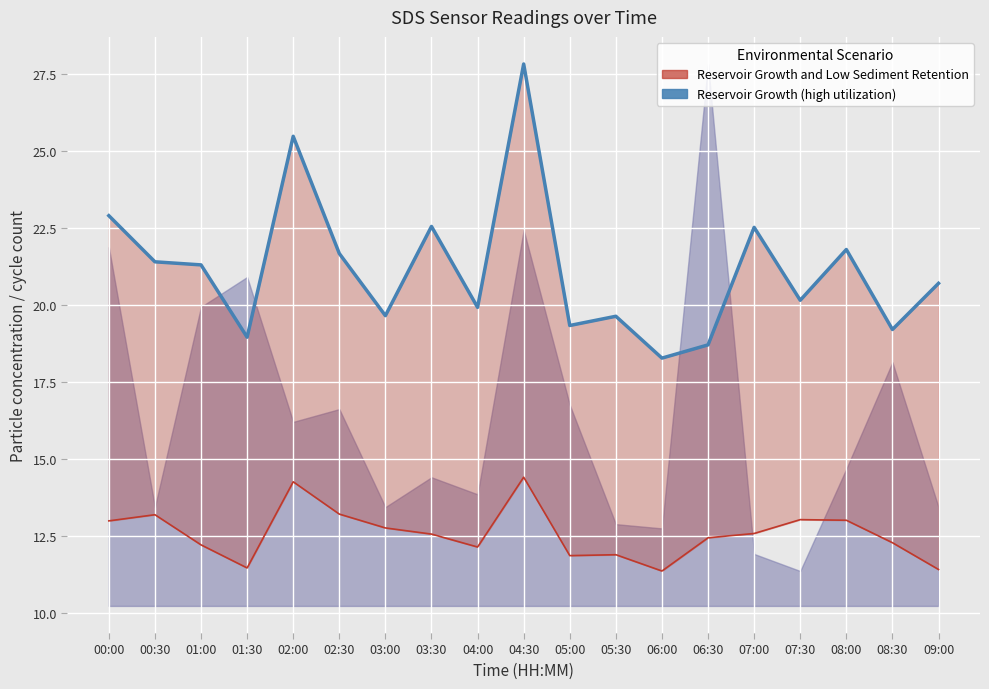

What is the label of the 1st point from the right?

09:00